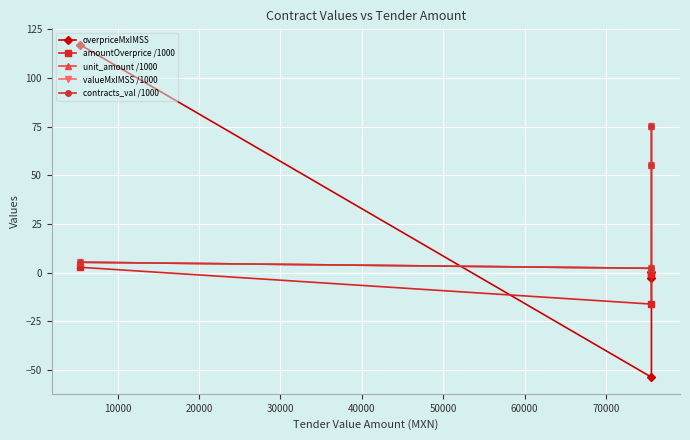

What is the difference between the second highest and second lowest values in the unit_amount /1000 series?

49.8